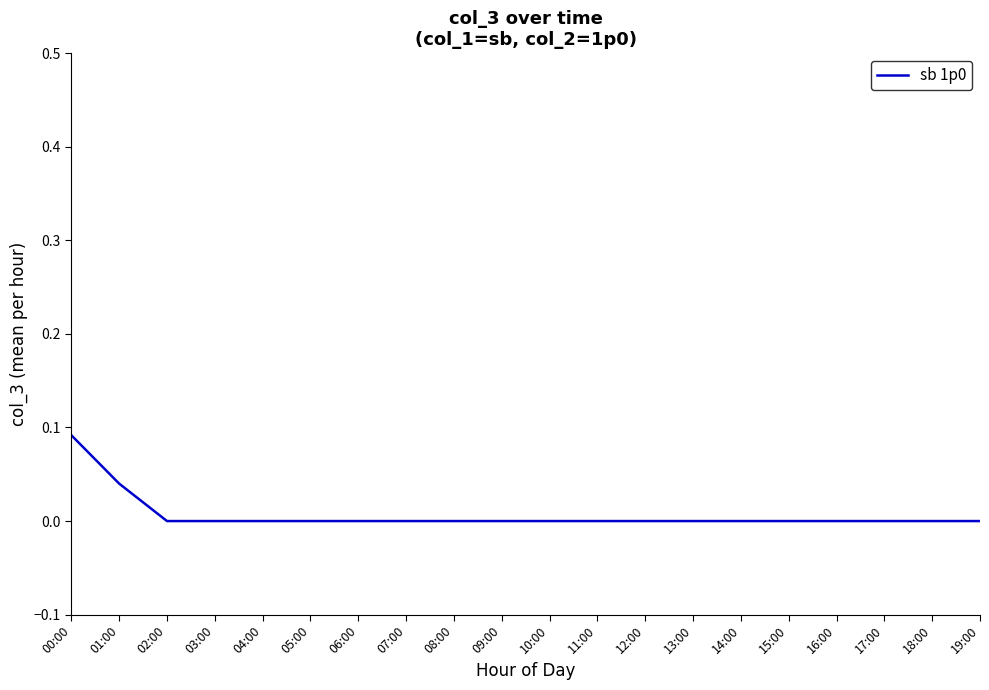

At which category does the chart reach its peak across all series?

00:00